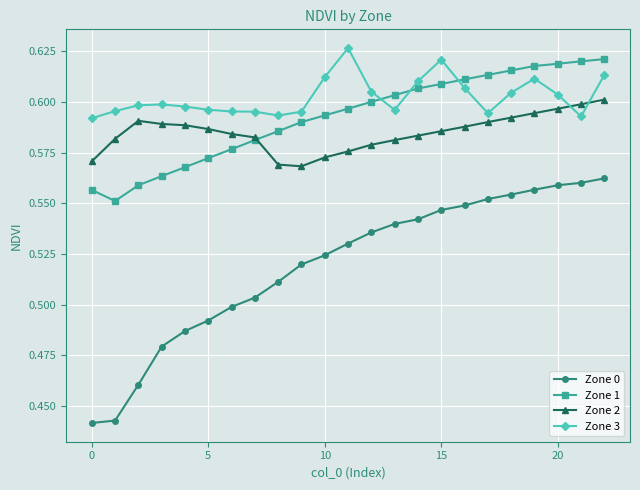

At how many categories does at least one series exceed 0?

23